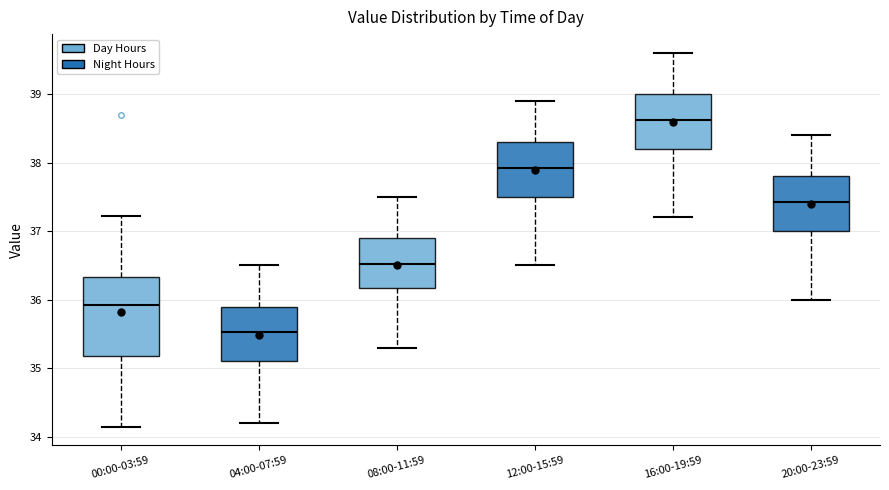

Comparing the boxes themselves (not the whiskers), which one is the tallest?

00:00-03:59